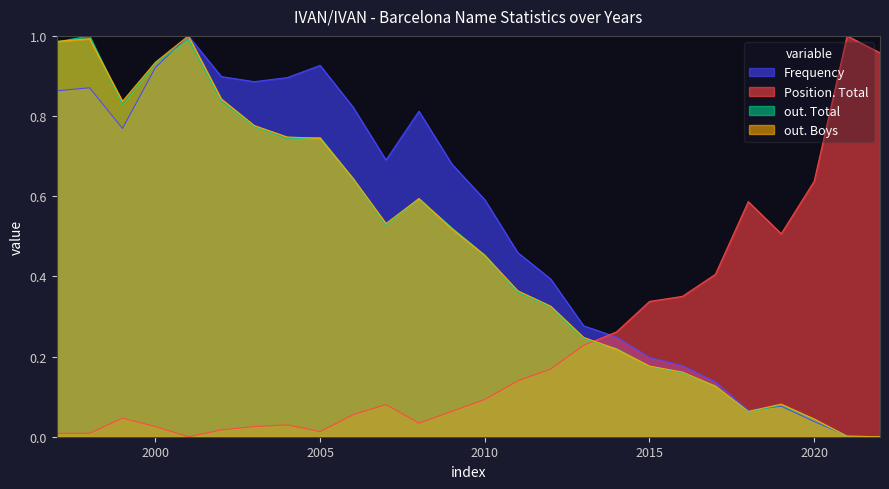

Which series has the largest total across all categories?

Frequency